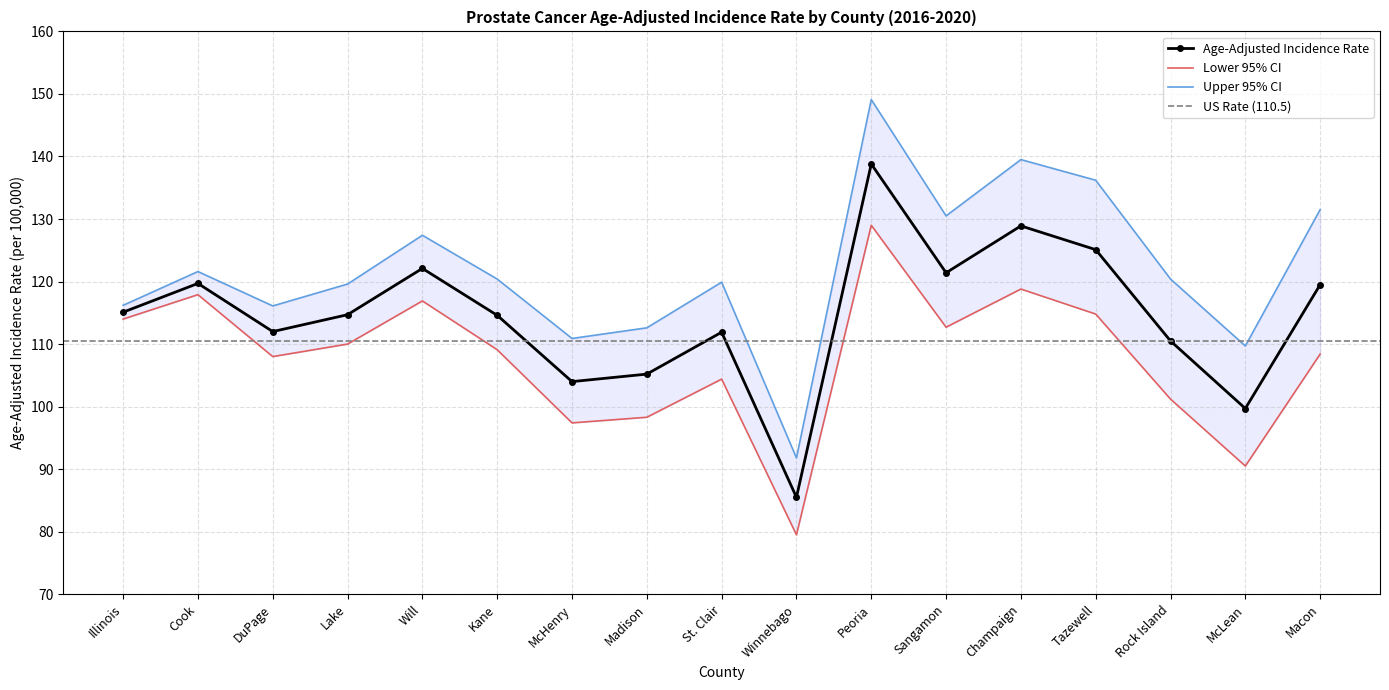

What is the difference between the Upper 95% CI values at Champaign and Macon?

8.0